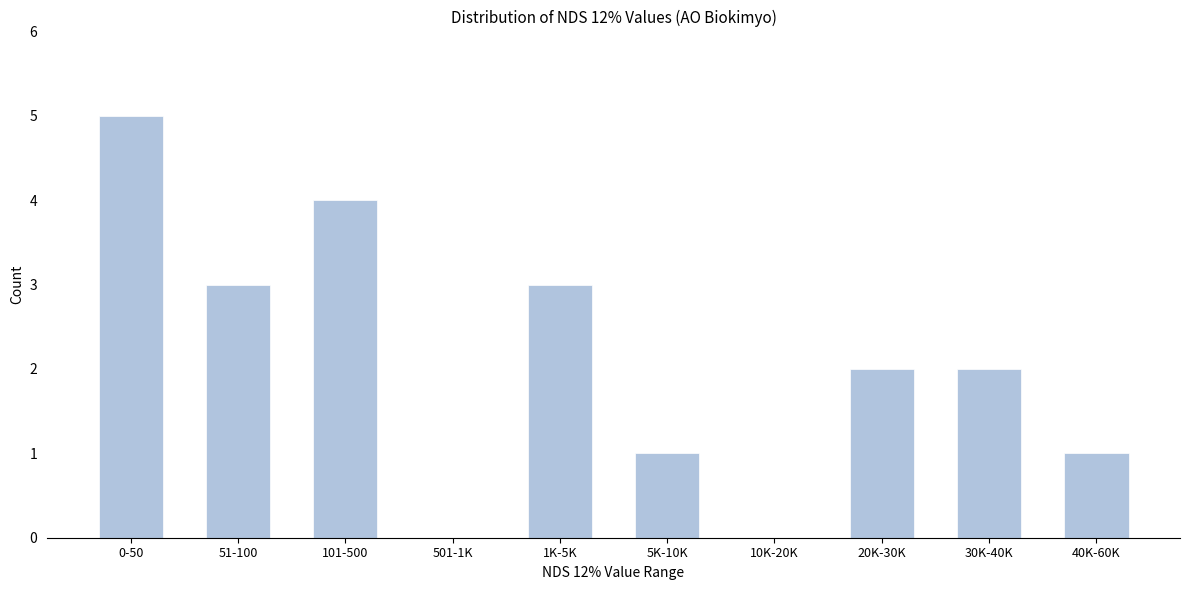

Reading left to right, transcribe all the data shown in this chart.

0-50=5	51-100=3	101-500=4	501-1K=0	1K-5K=3	5K-10K=1	10K-20K=0	20K-30K=2	30K-40K=2	40K-60K=1